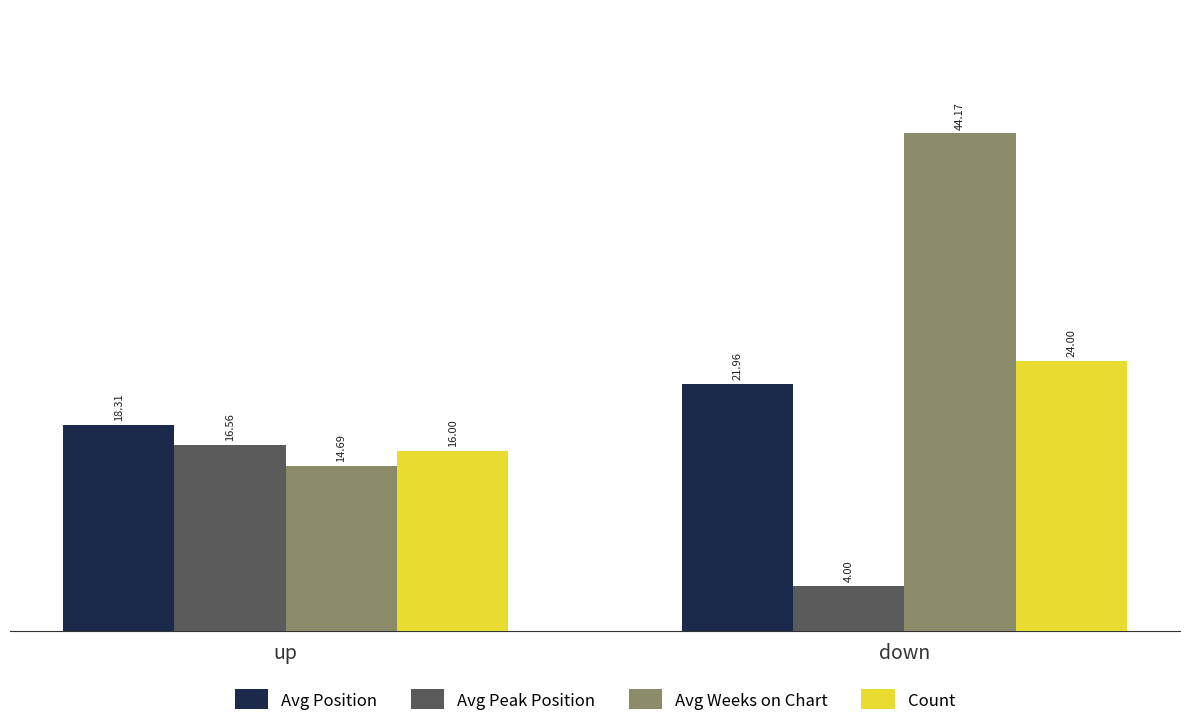

What is the average value of the Avg Position series?

20.1